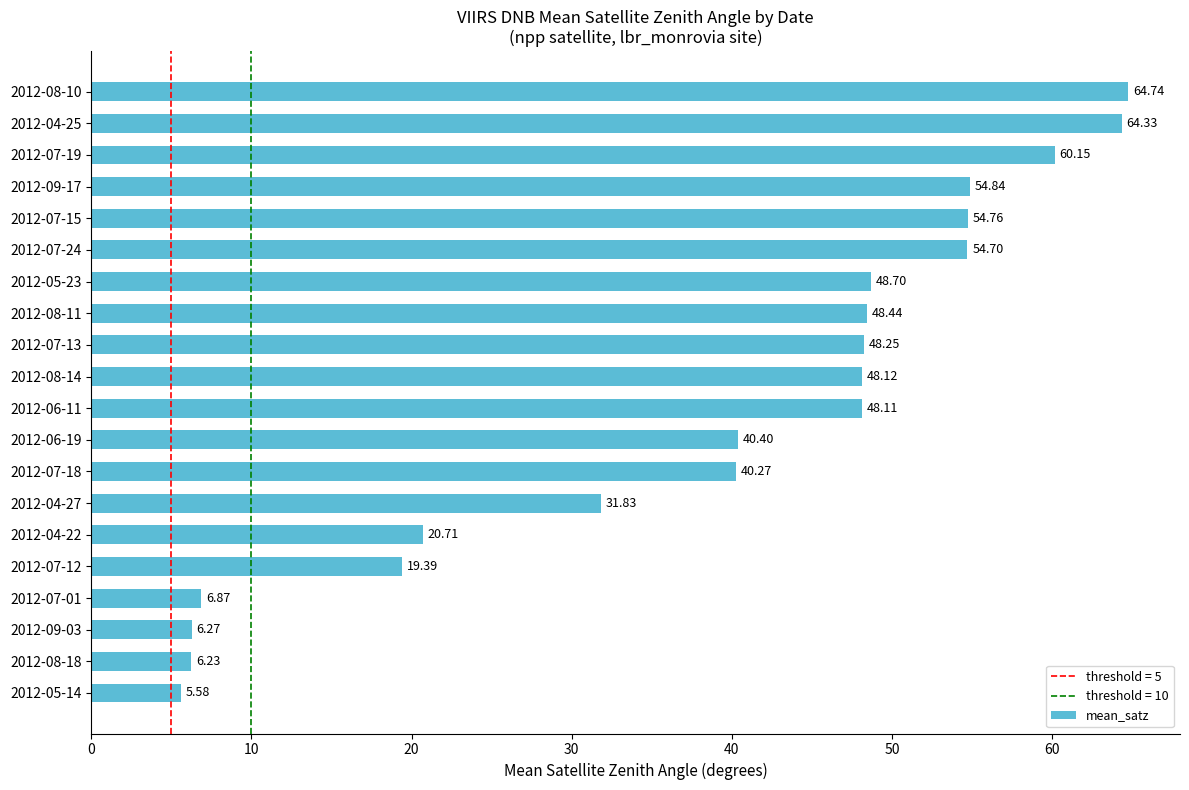

How many series are shown in this chart?

1